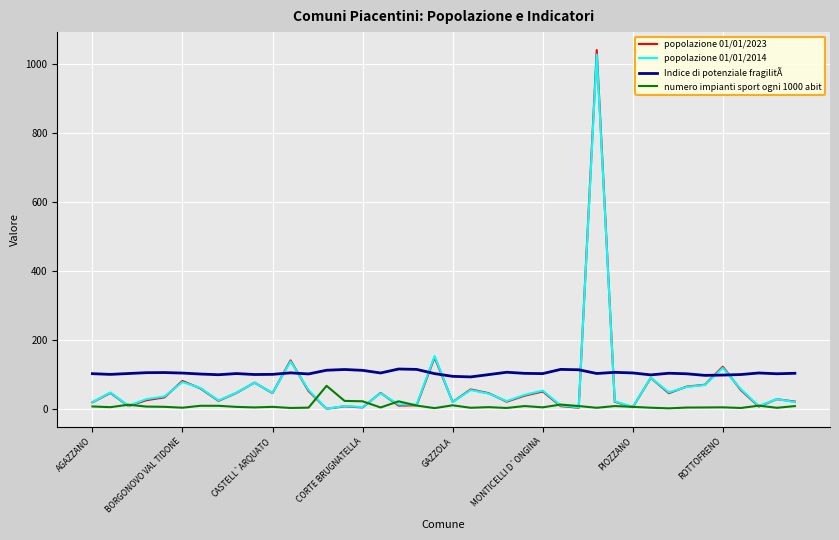

What is the minimum value shown in the chart?

1.2